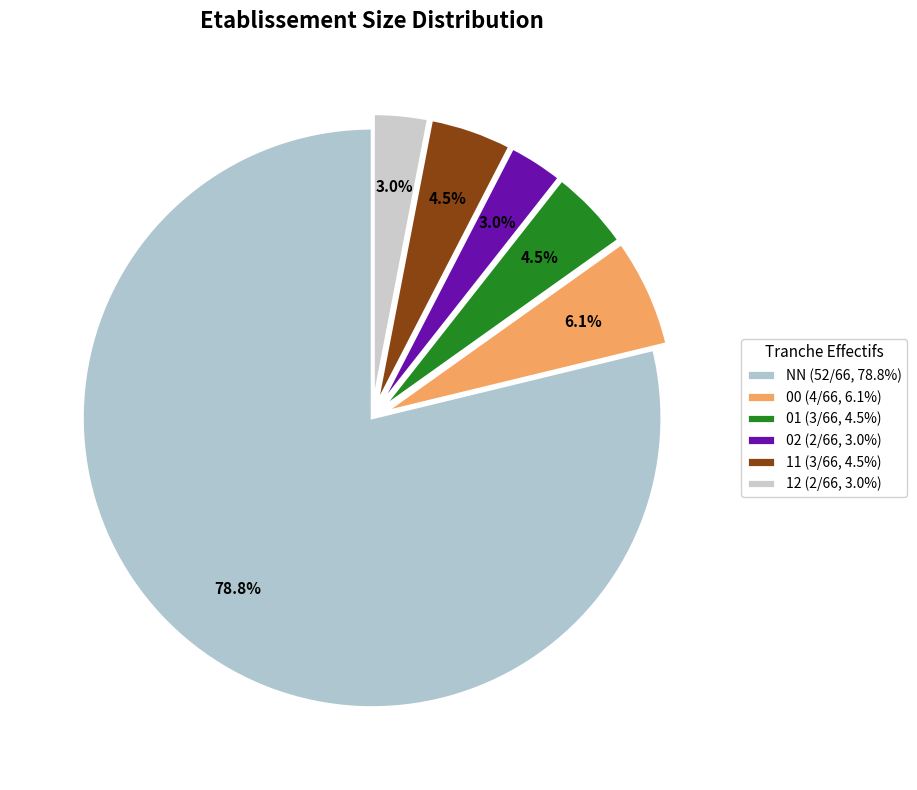

True or false: NN accounts for 79% of the total.

True